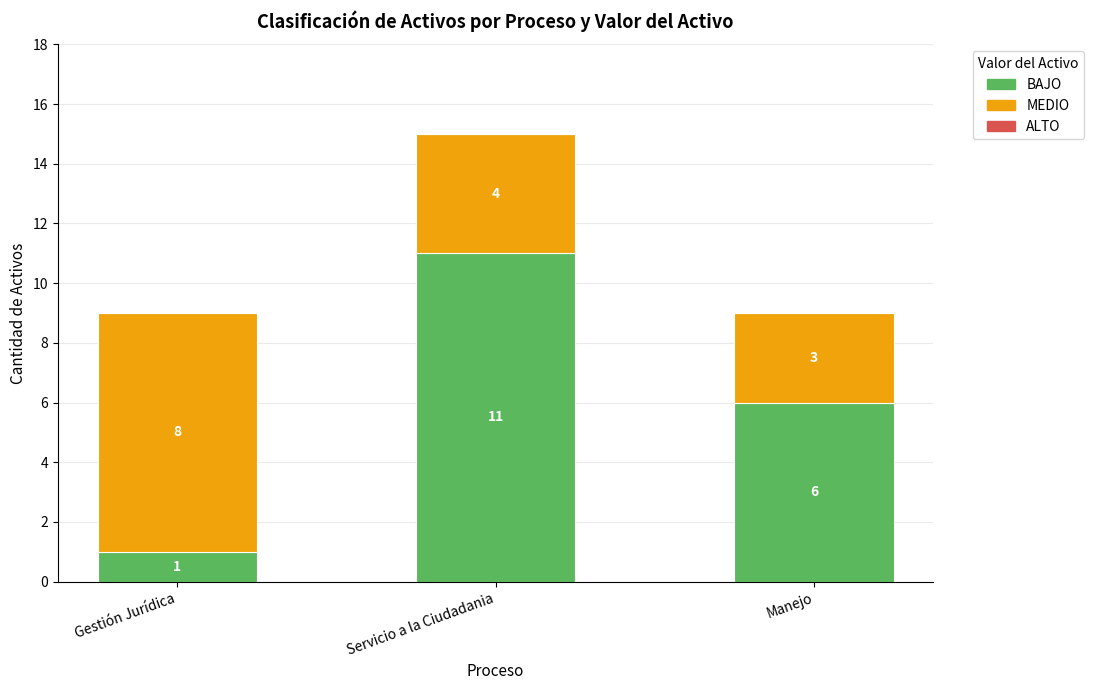

What is the highest value of the BAJO series?

11